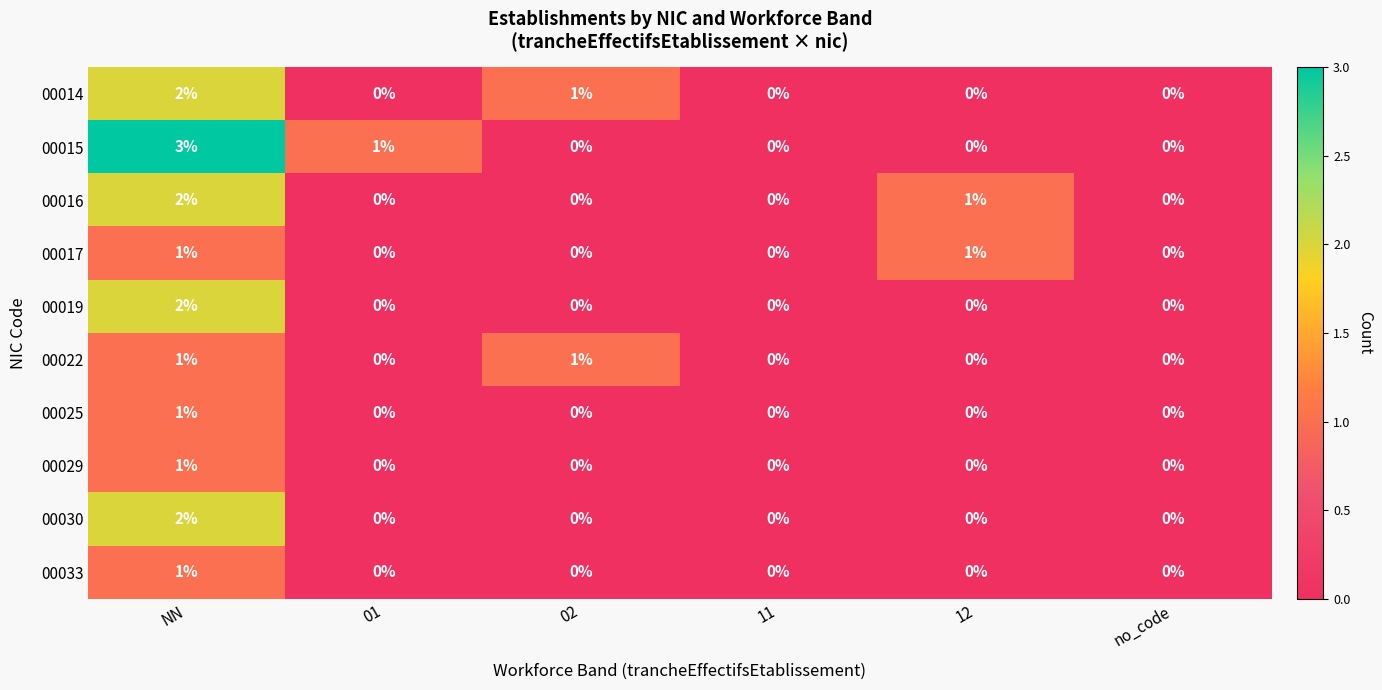

How many 00030 values are between 0 and 1?

5